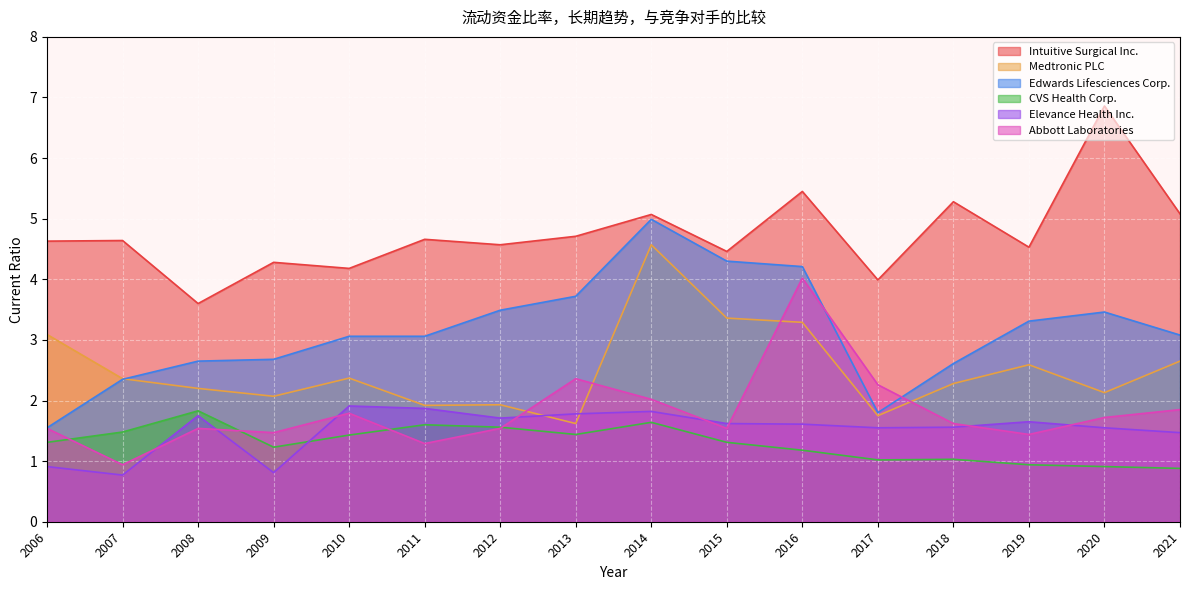

List the labels in order of Elevance Health Inc. value, smallest first.

2007, 2009, 2006, 2021, 2017, 2020, 2018, 2016, 2015, 2019, 2012, 2008, 2013, 2014, 2011, 2010